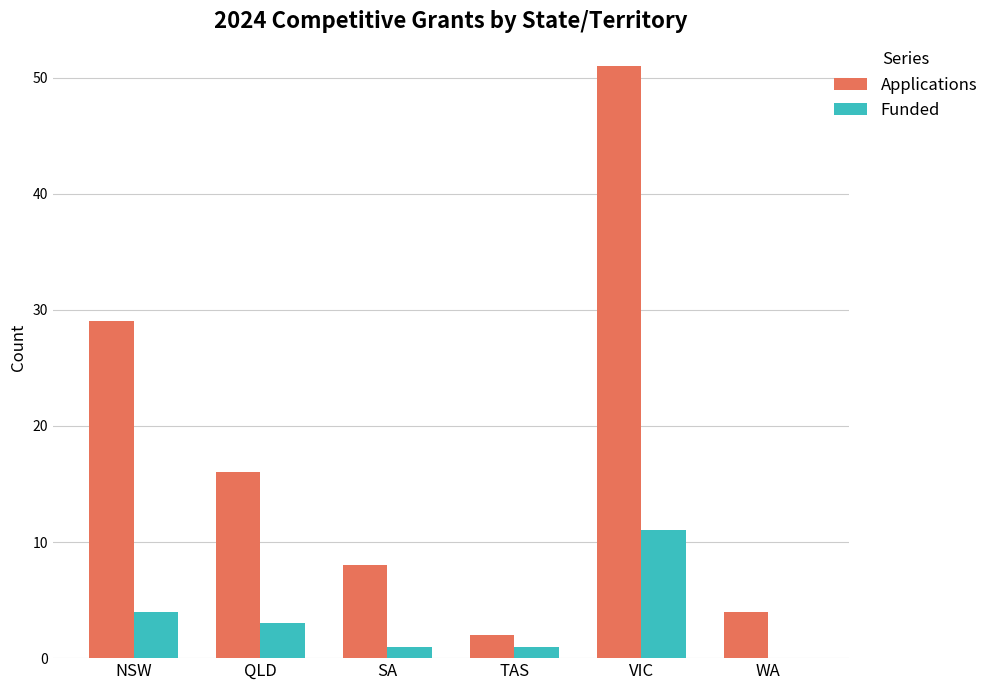

Does the chart contain stacked bars?

No